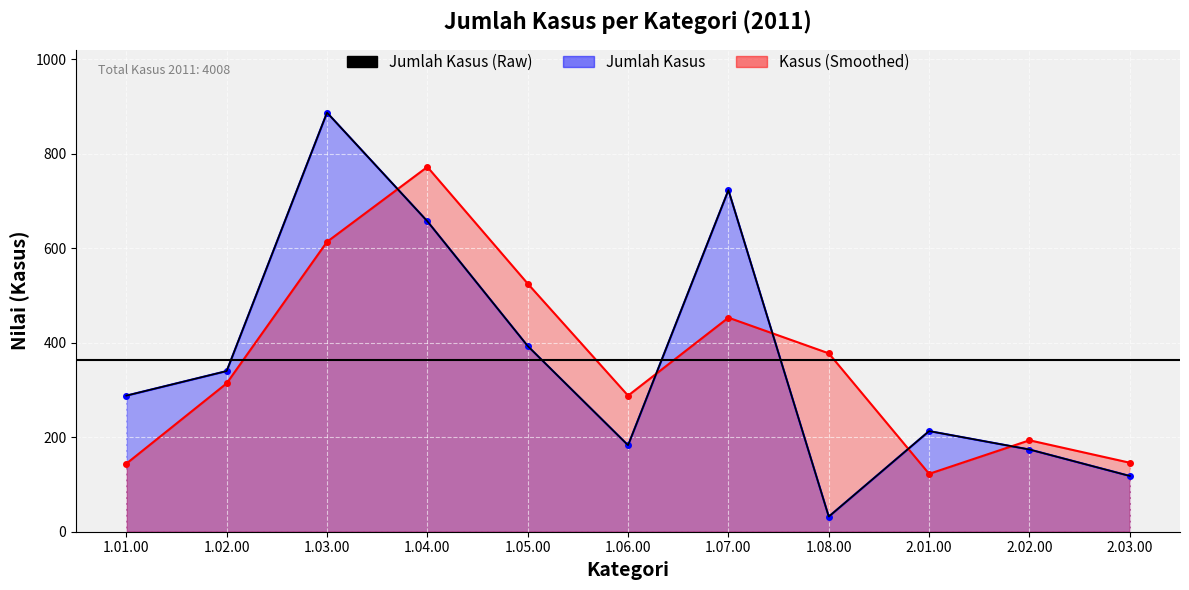

Read the value at 2.03.00.

118